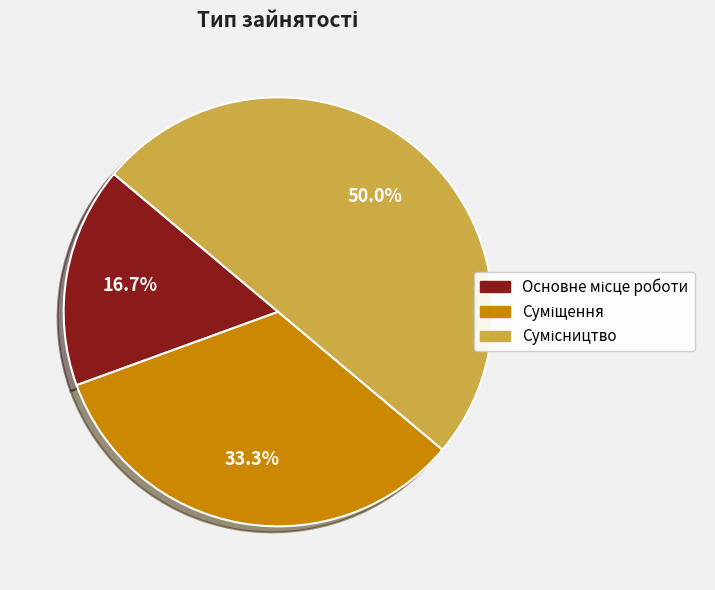

How many segments does this pie chart have?

3